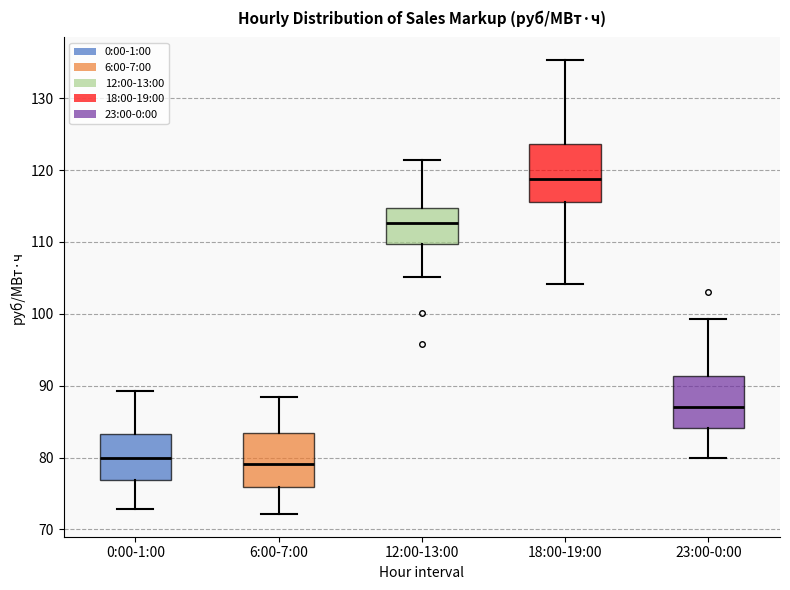

Which box has the highest median line?

18:00-19:00